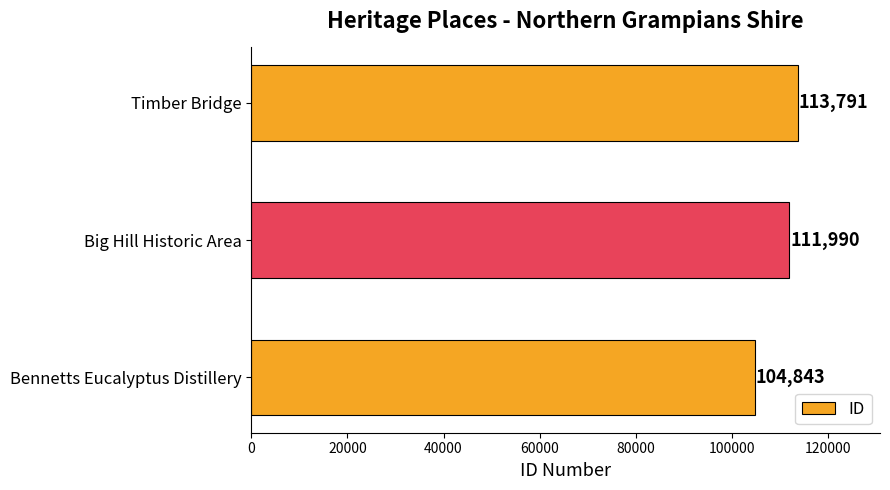

What is the sum of all values?

330624